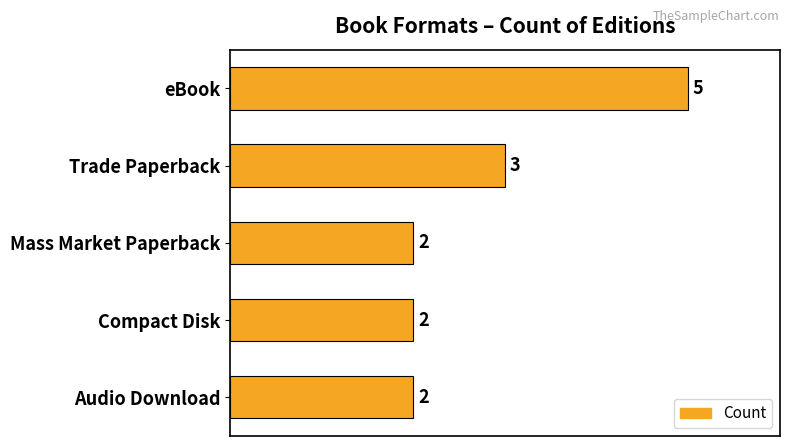

What is the maximum value shown in the chart?

5